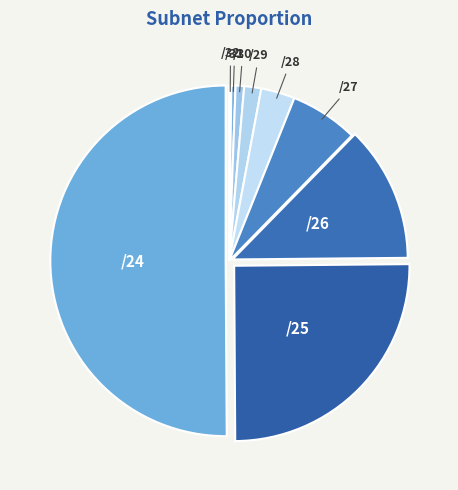

Combined, do /31 and /30 account for over 50%?

No